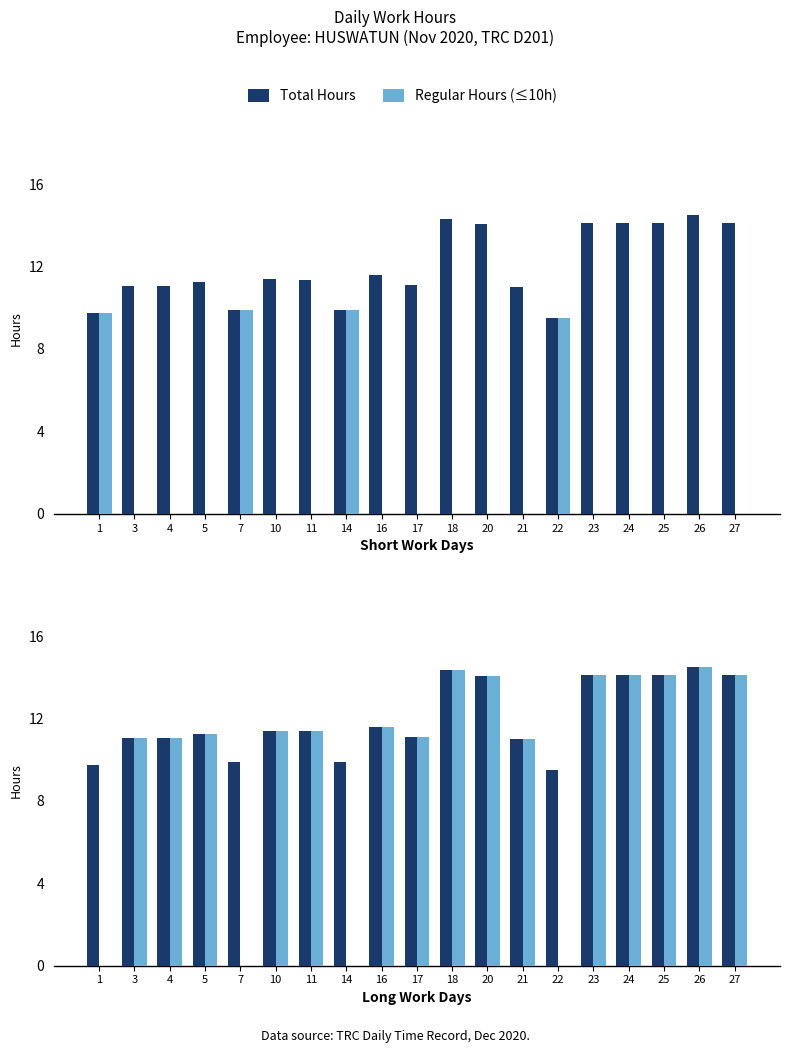

Which has a higher value, 1 or 16?

16